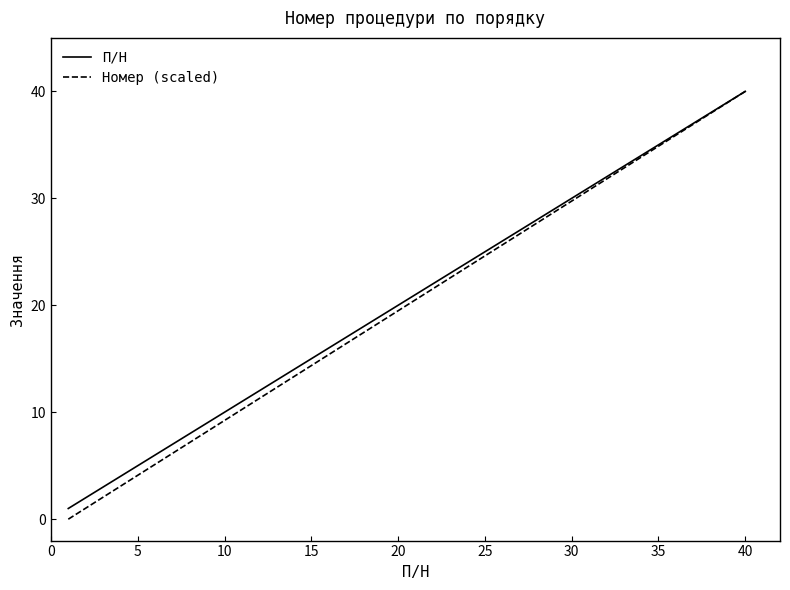

Which series has the widest spread of values?

Номер (scaled)